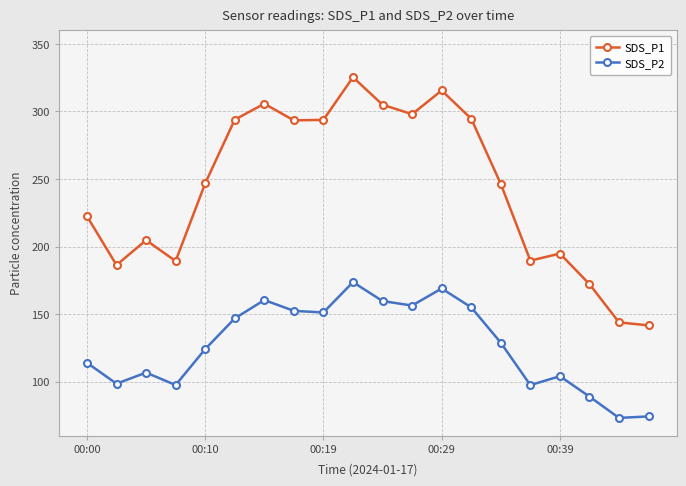

What is the highest value of the SDS_P2 series?

173.7